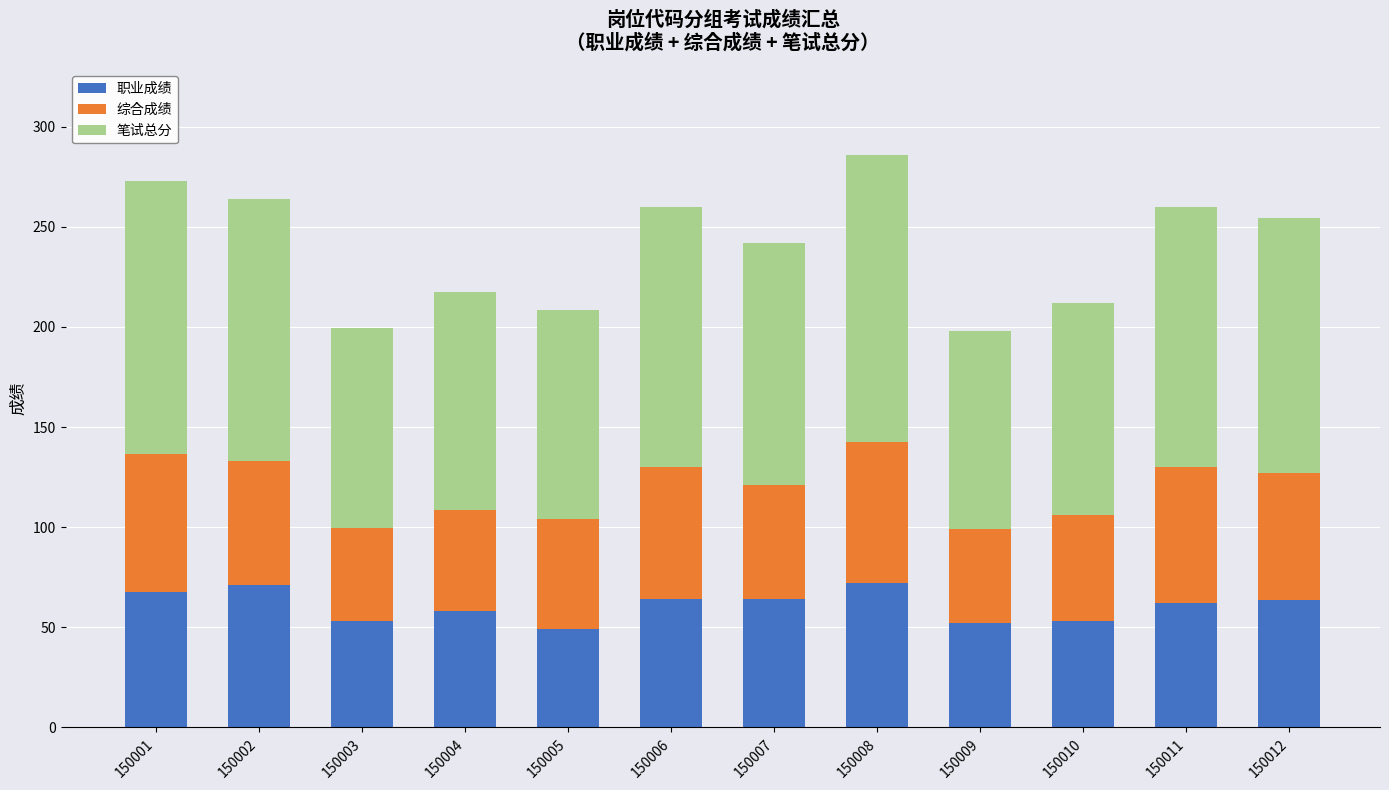

Is it true that 职业成绩 equals 89.7 at 150010?

False